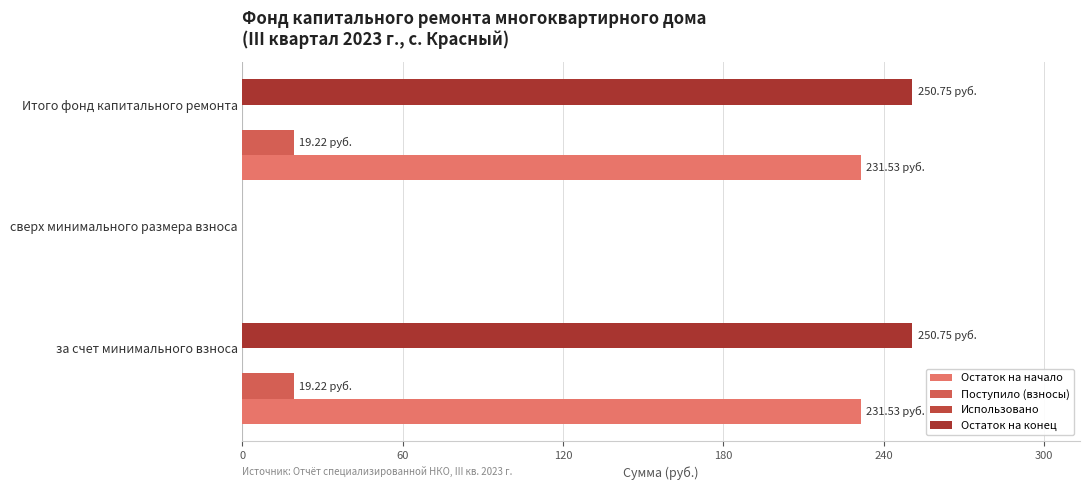

How many distinct data groups are displayed?

3